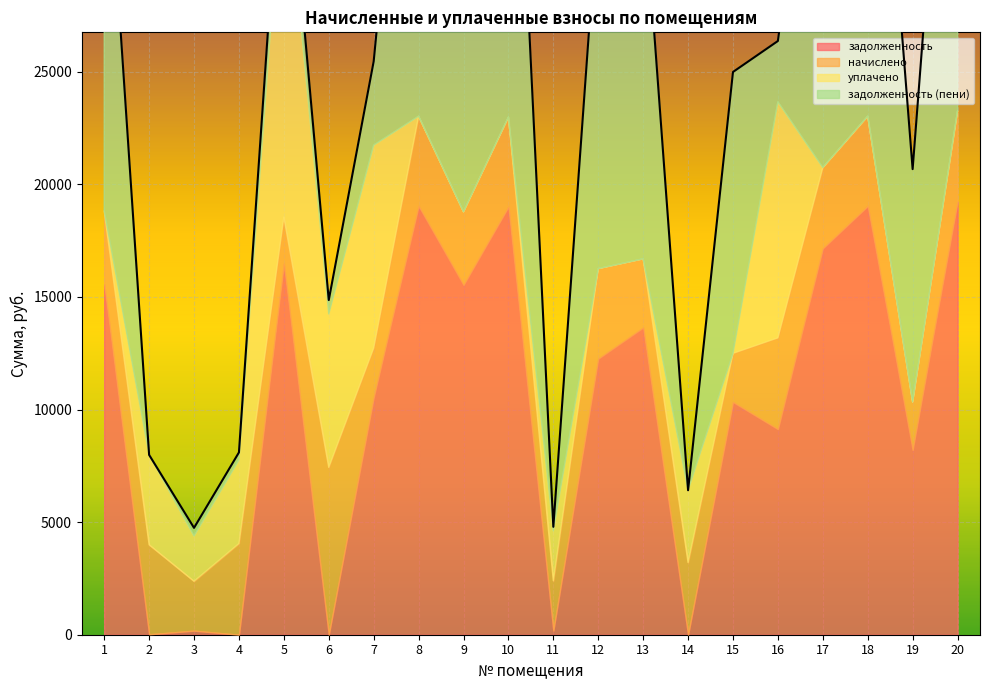

True or false: задолженность (пени) has a value of 110.9 at 11.

False